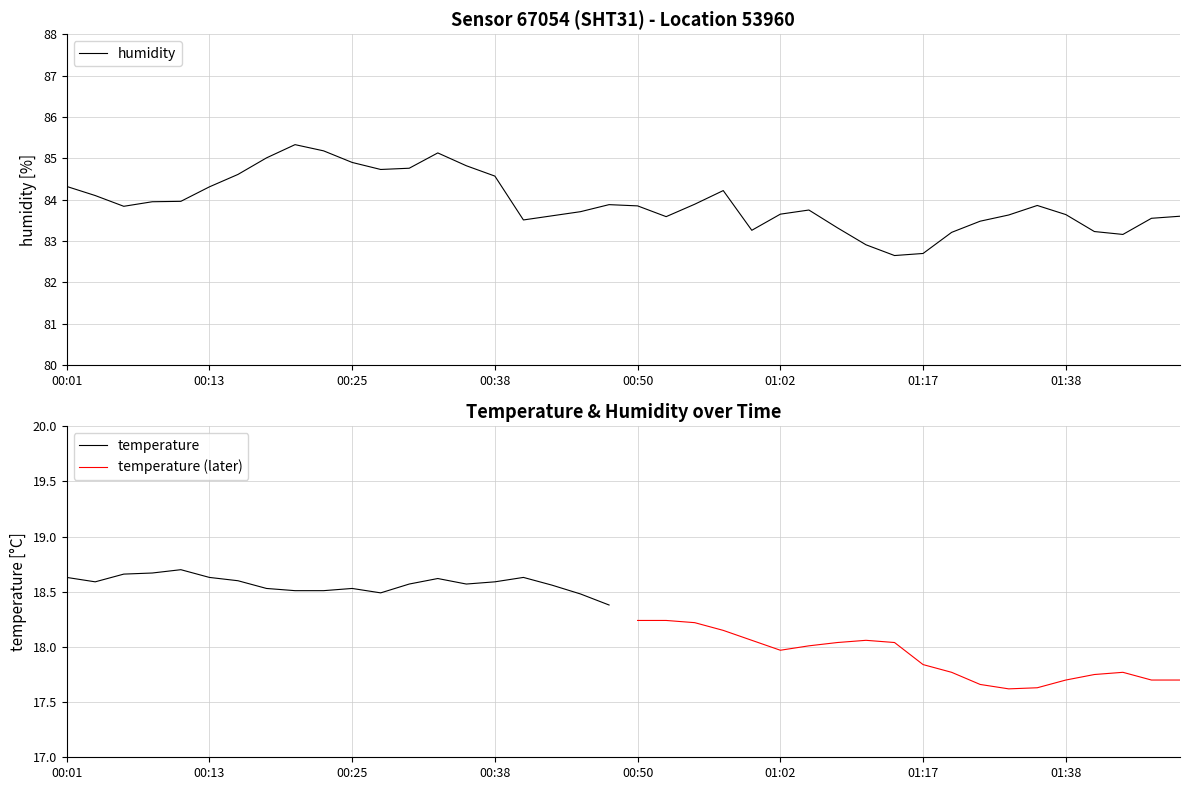

What is the minimum value shown in the chart?

82.7